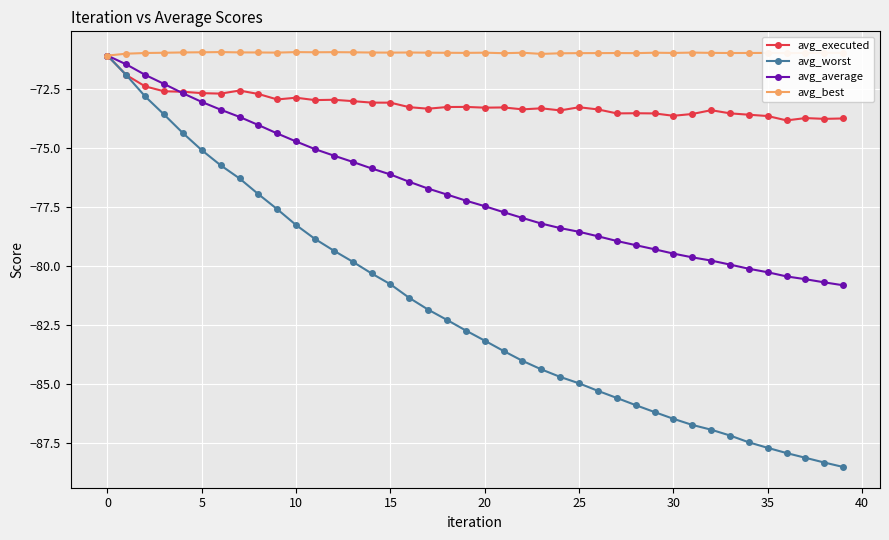

Which series has the largest total across all categories?

avg_best